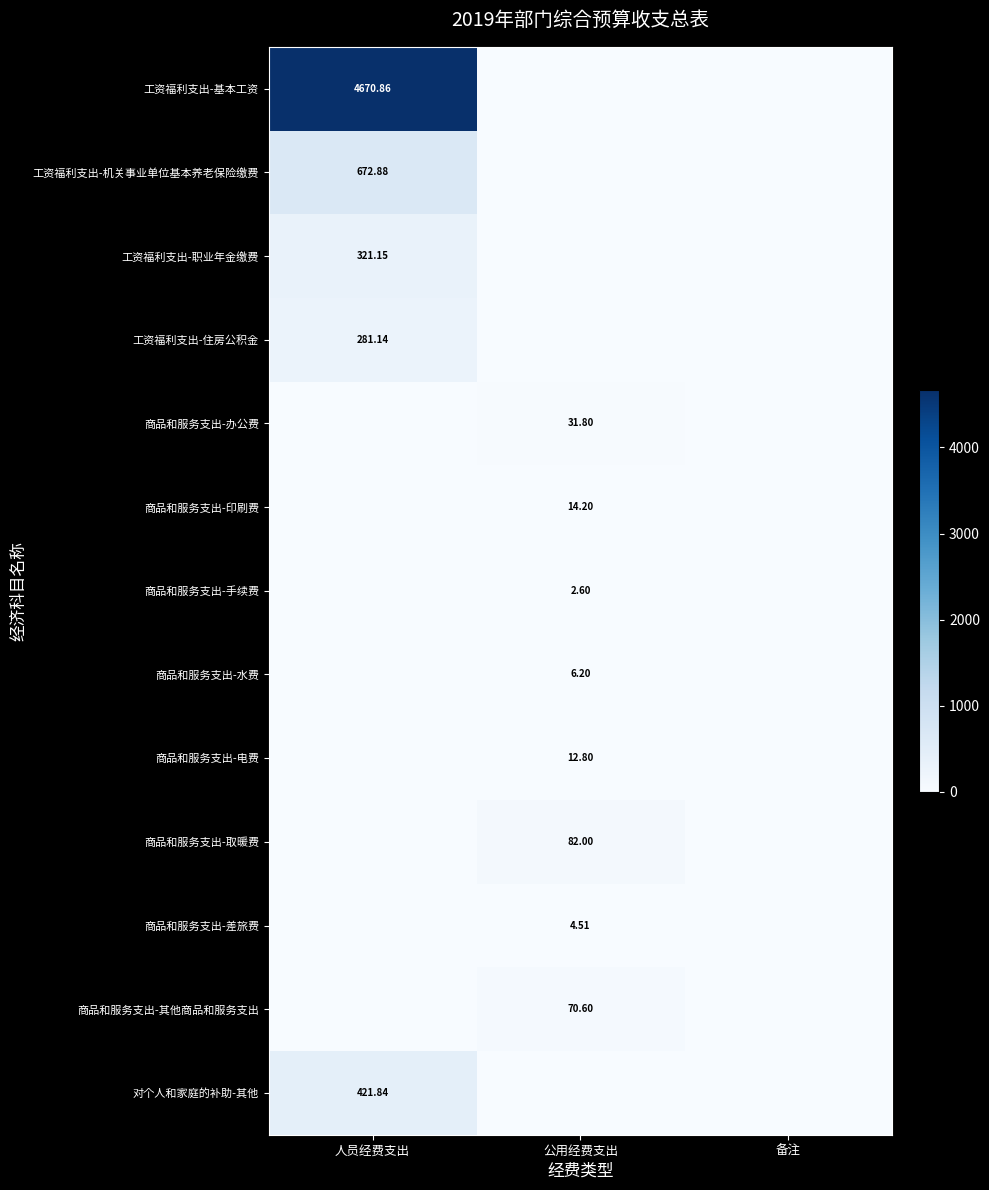

At which label does 商品和服务支出-水费 reach its minimum?

人员经费支出